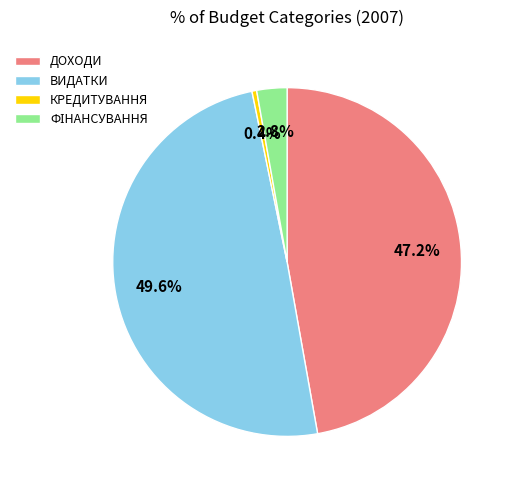

How many segments does this pie chart have?

4